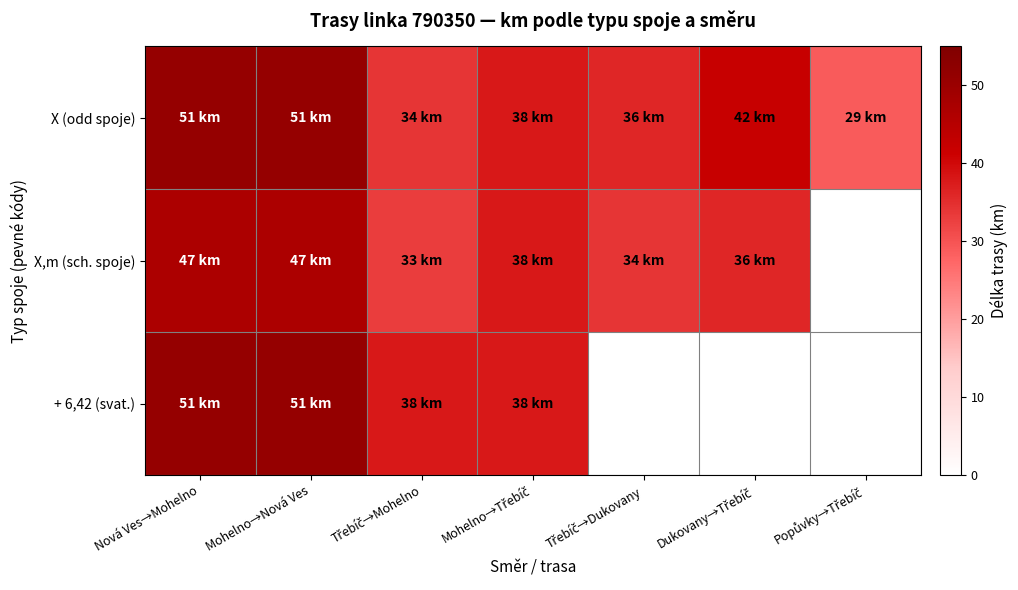

Which series has the largest total across all categories?

X (odd spoje)